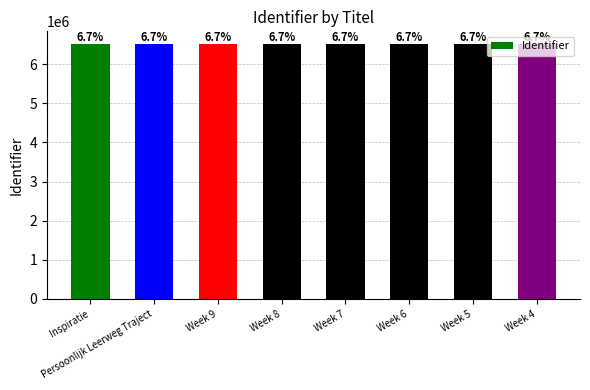

At which category does the chart reach its peak across all series?

Inspiratie